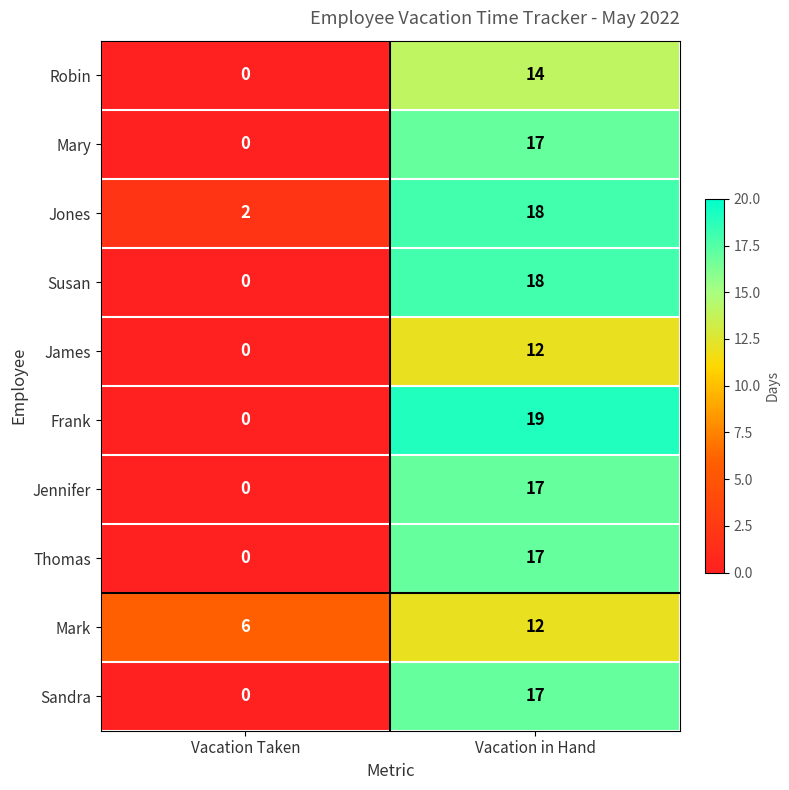

At which label does Thomas reach its peak?

Vacation in Hand